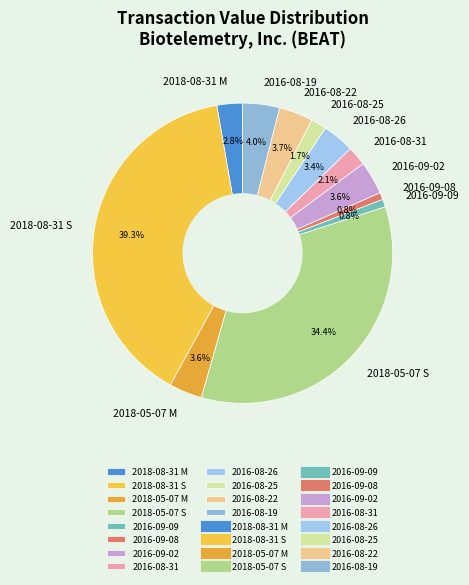

What portion of the pie excludes 2016-09-02?

96.4%